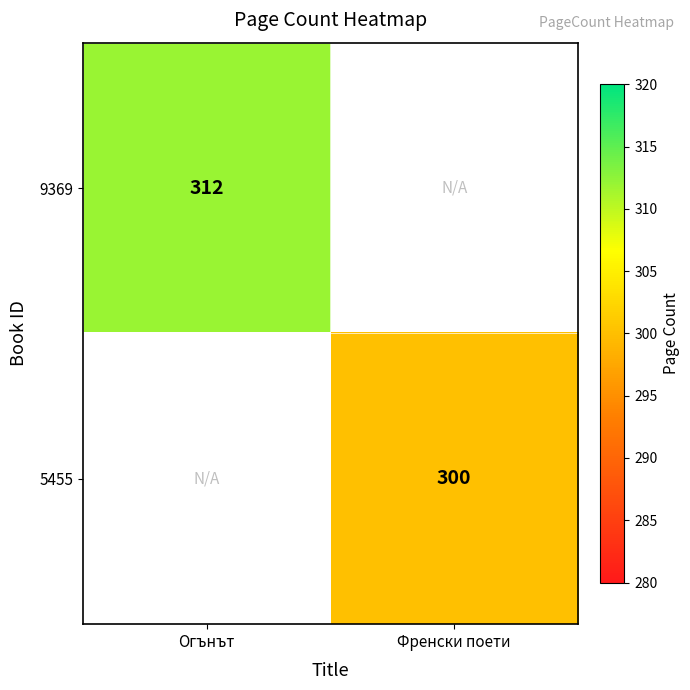

What is the smallest value displayed?

300.0